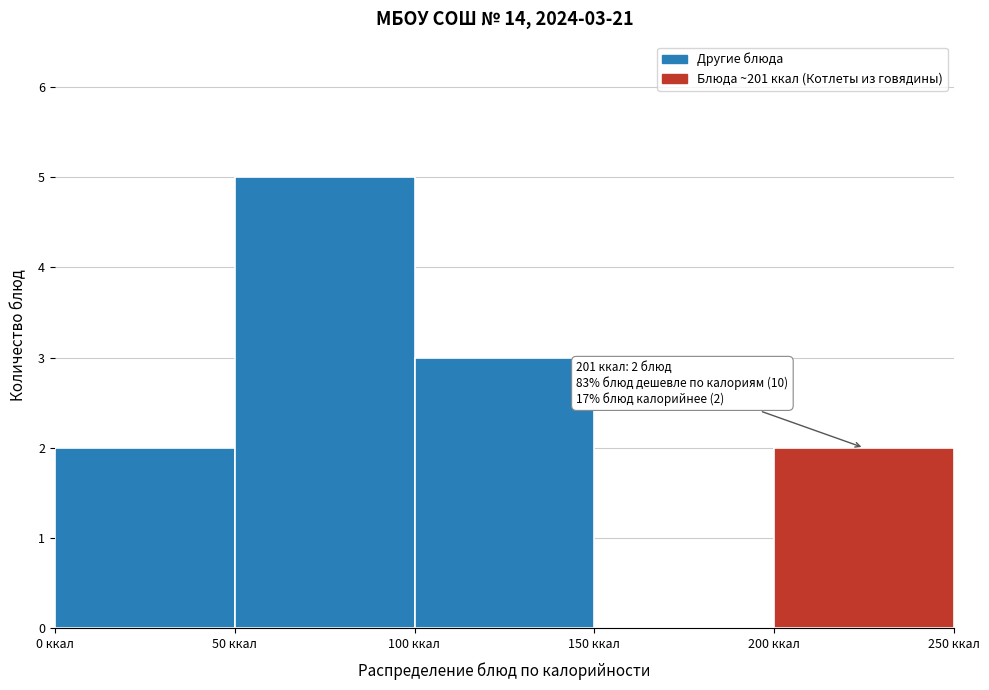

Which range on the x-axis has the tallest bar?

50 to 100